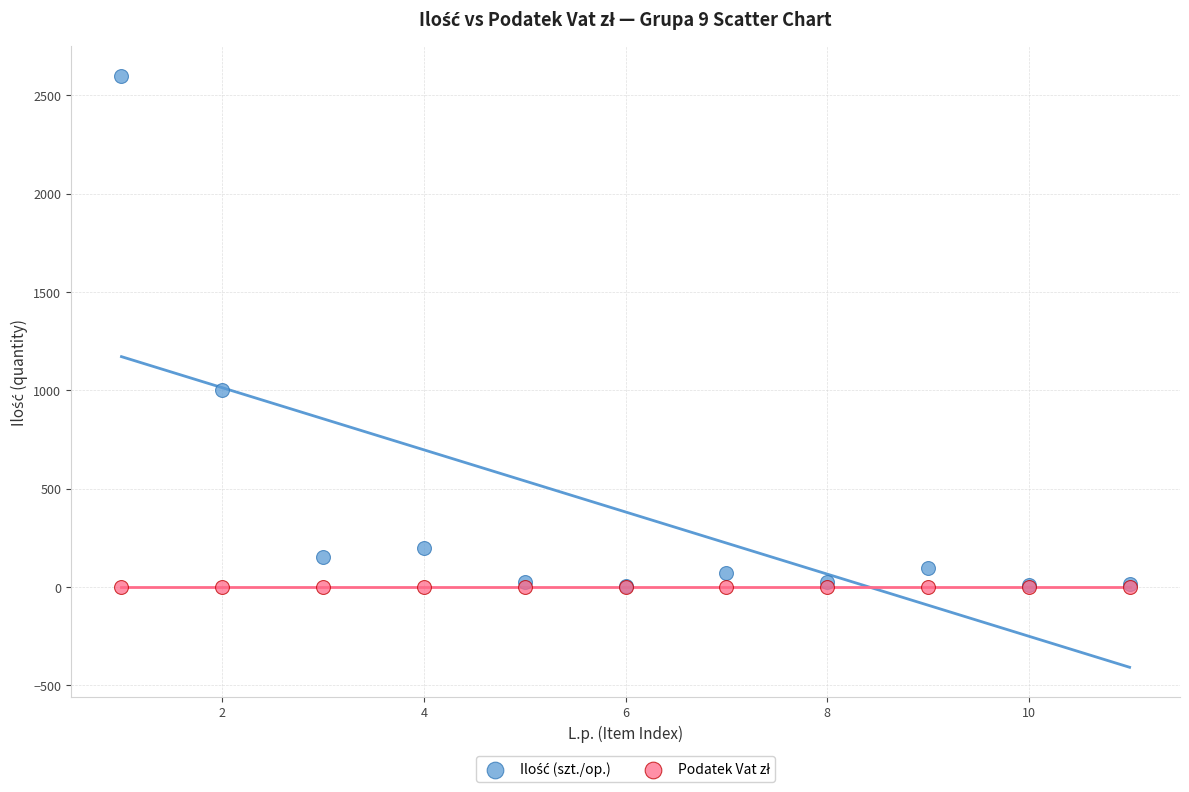

Across all series, what Y value is closest to 1299?

1000.0